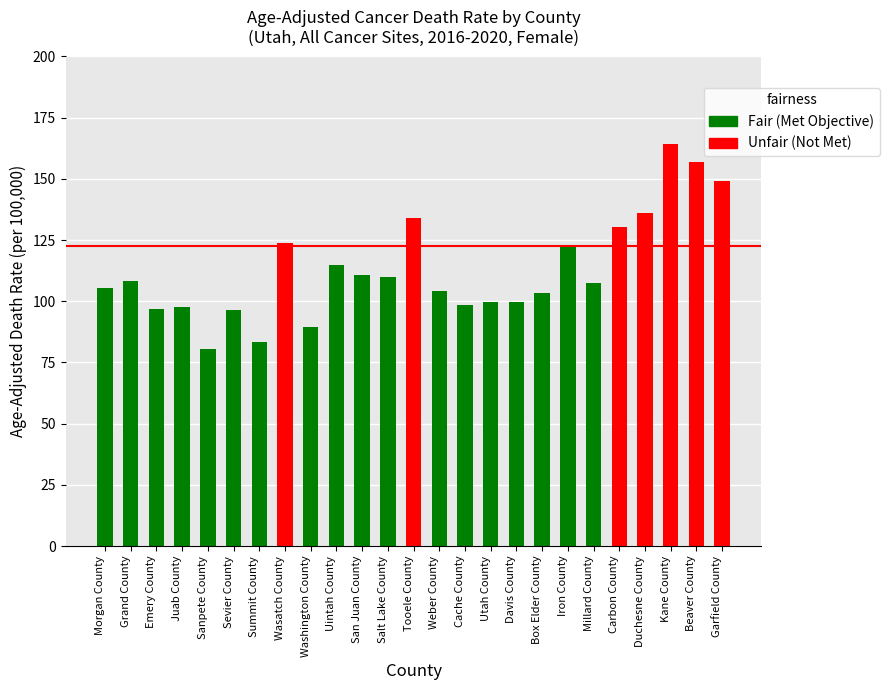

The chart shows a value of 108.1 at Grand County. True or false?

True